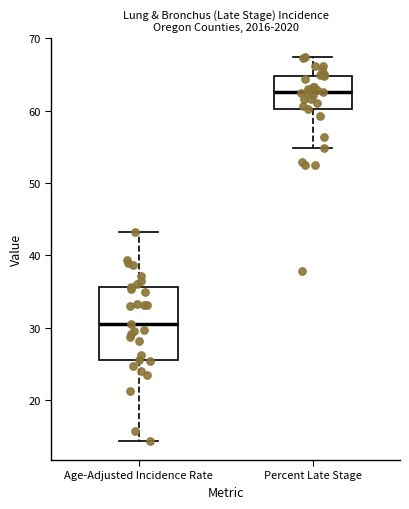

Which box has the highest median line?

Percent Late Stage